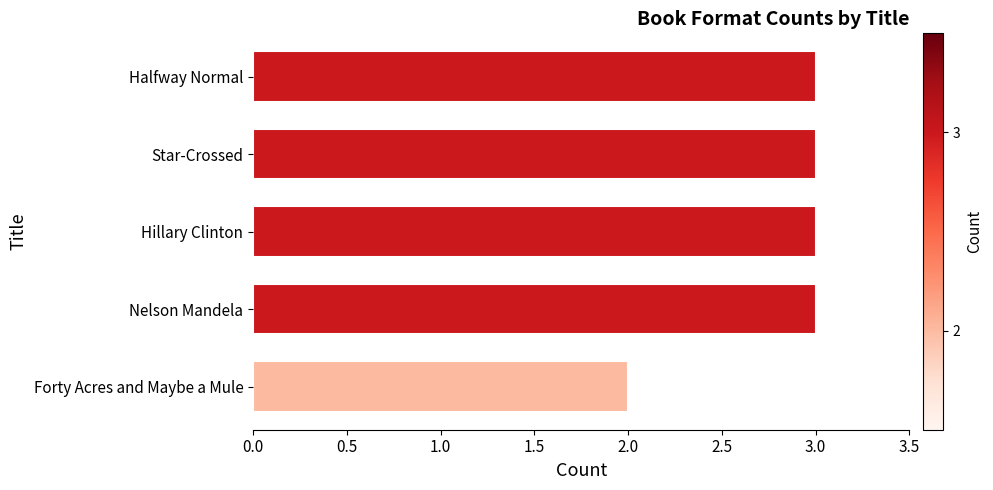

Approximately how many times larger is the value at Halfway Normal compared to Star-Crossed?

1.0